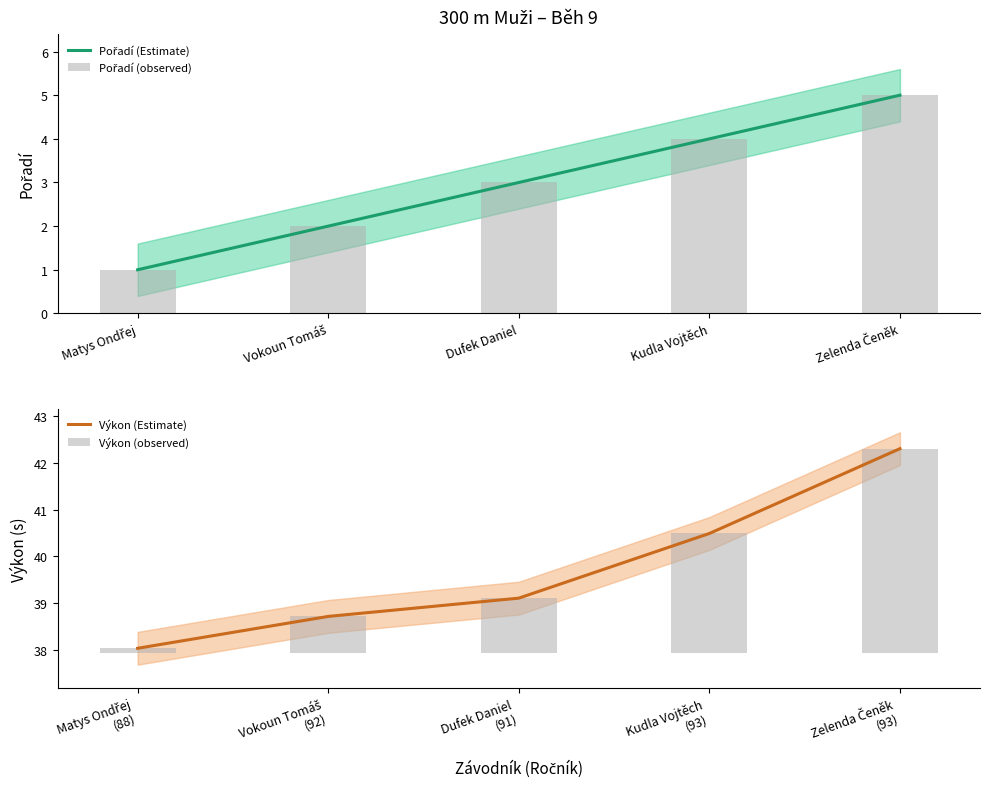

What is the minimum value for Výkon (Estimate)?

38.0